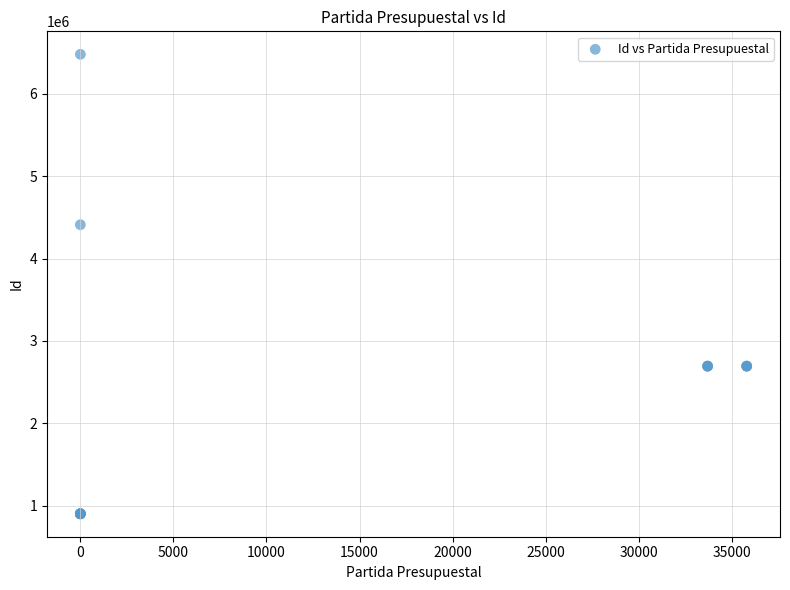

What Y value in the scatter plot is closest to 3690772?

4411250